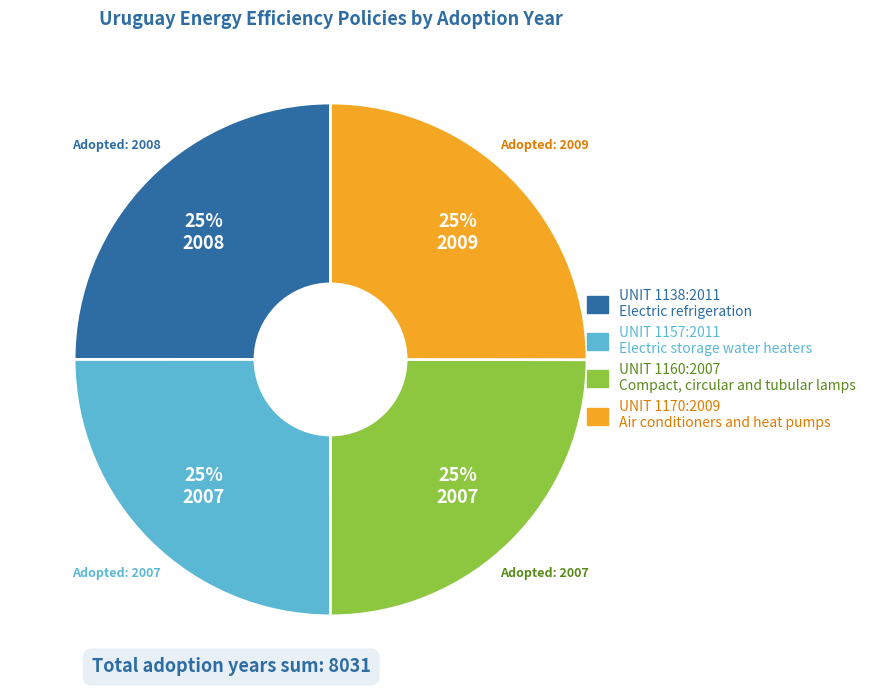

Is UNIT 1157:2011 Electric storage water heaters the majority of the pie?

No